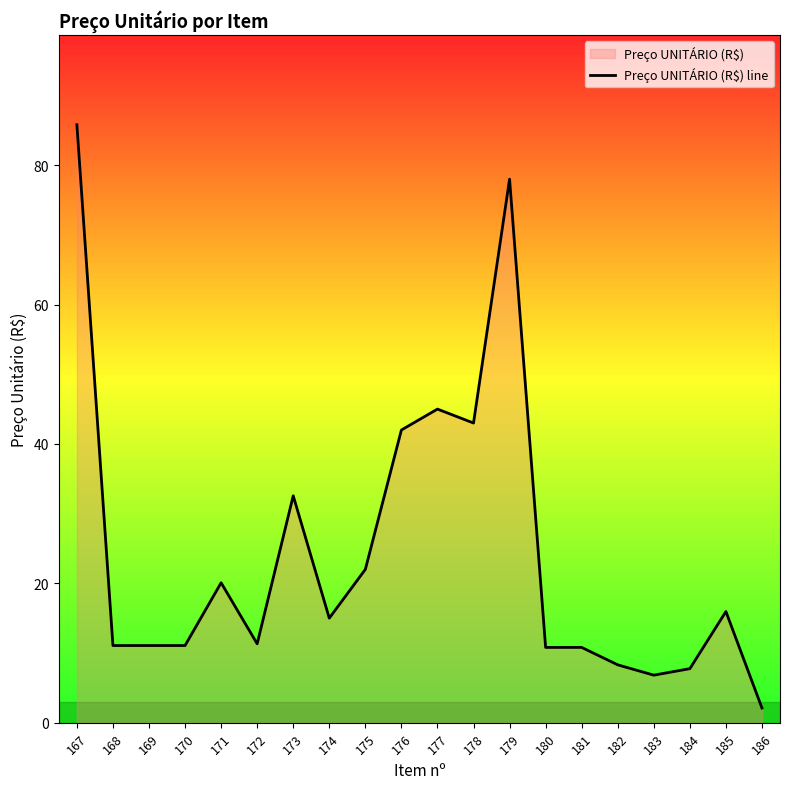

How many interior local valleys (lower than both neighbors) does the data have?

4